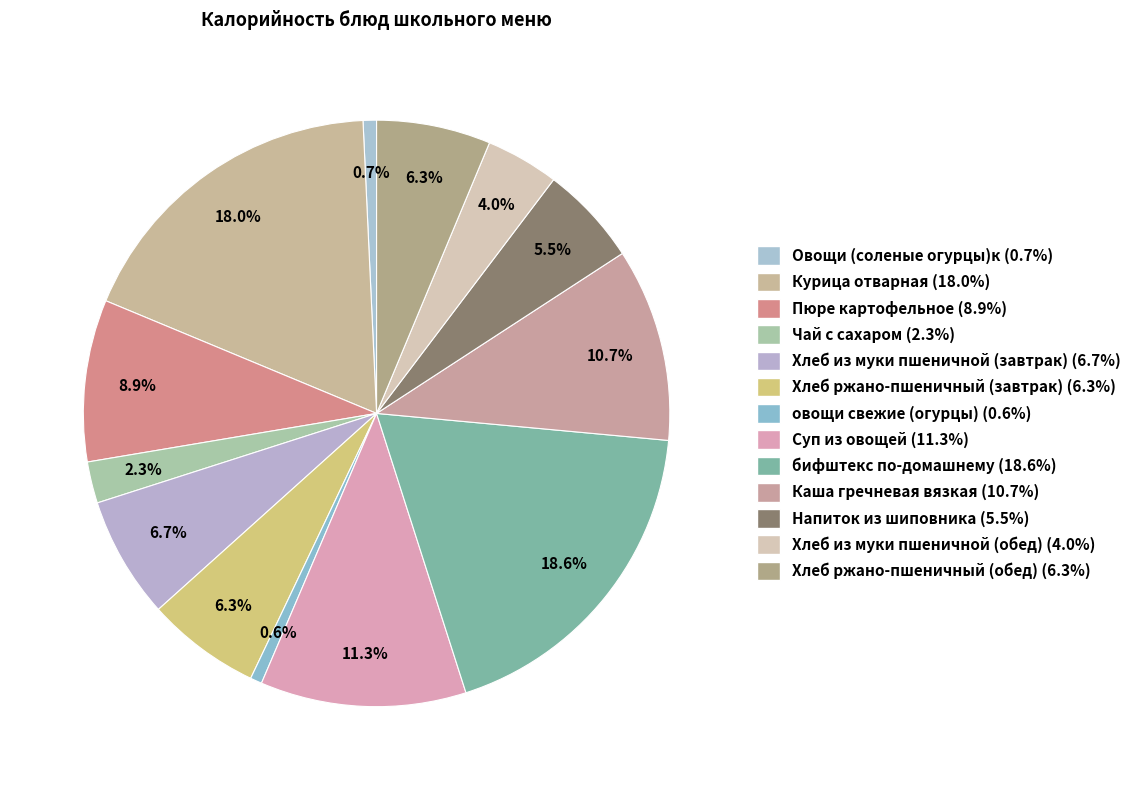

Does Пюре картофельное represent more than half of the total?

No